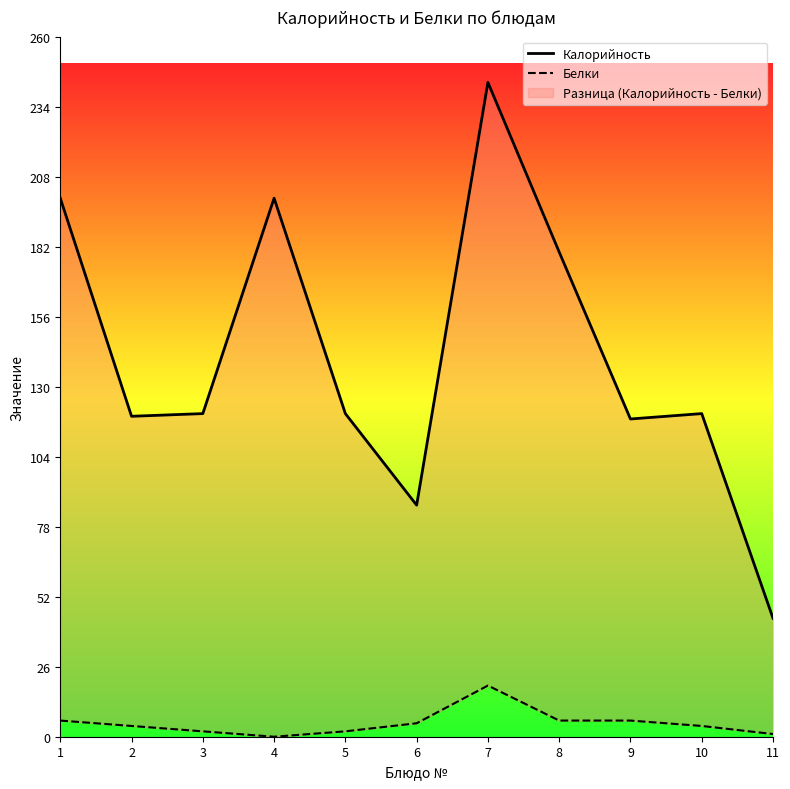

Where is Белки nearest to the value 9?

1